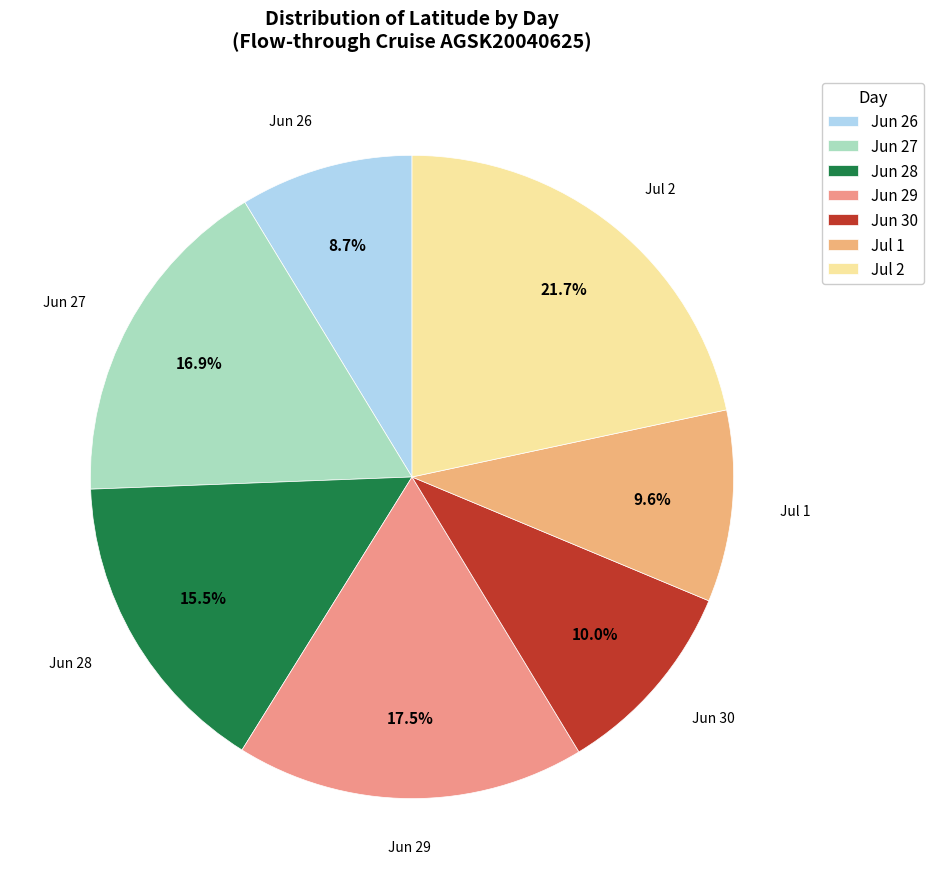

How many slices are in this pie chart?

7